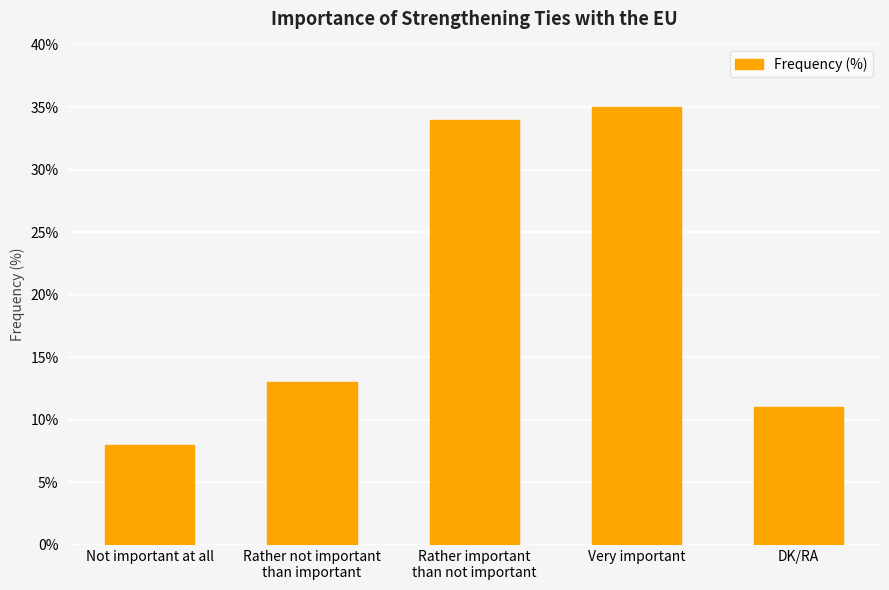

How many bars are there in total?

5